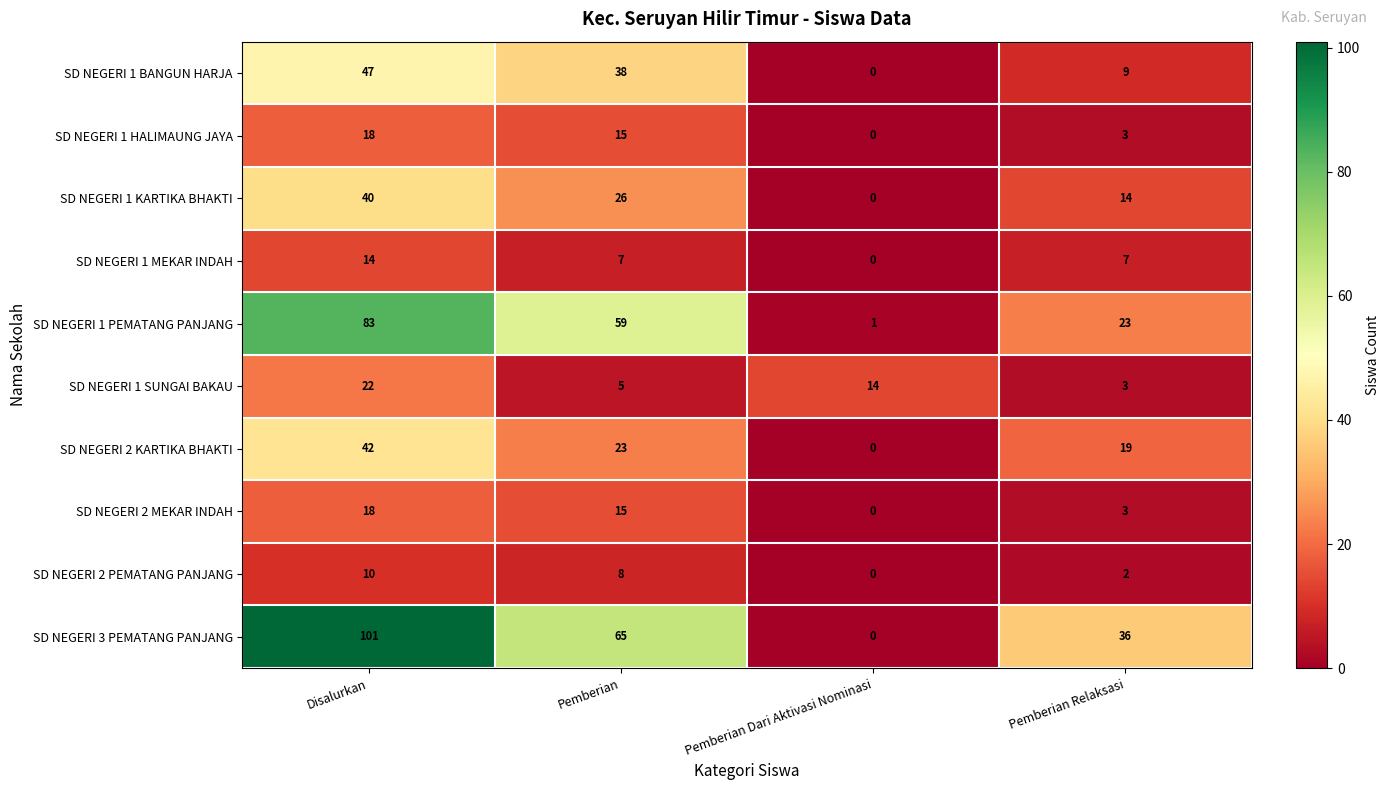

Is it true that SD NEGERI 1 HALIMAUNG JAYA equals 0 at Pemberian Dari Aktivasi Nominasi?

True